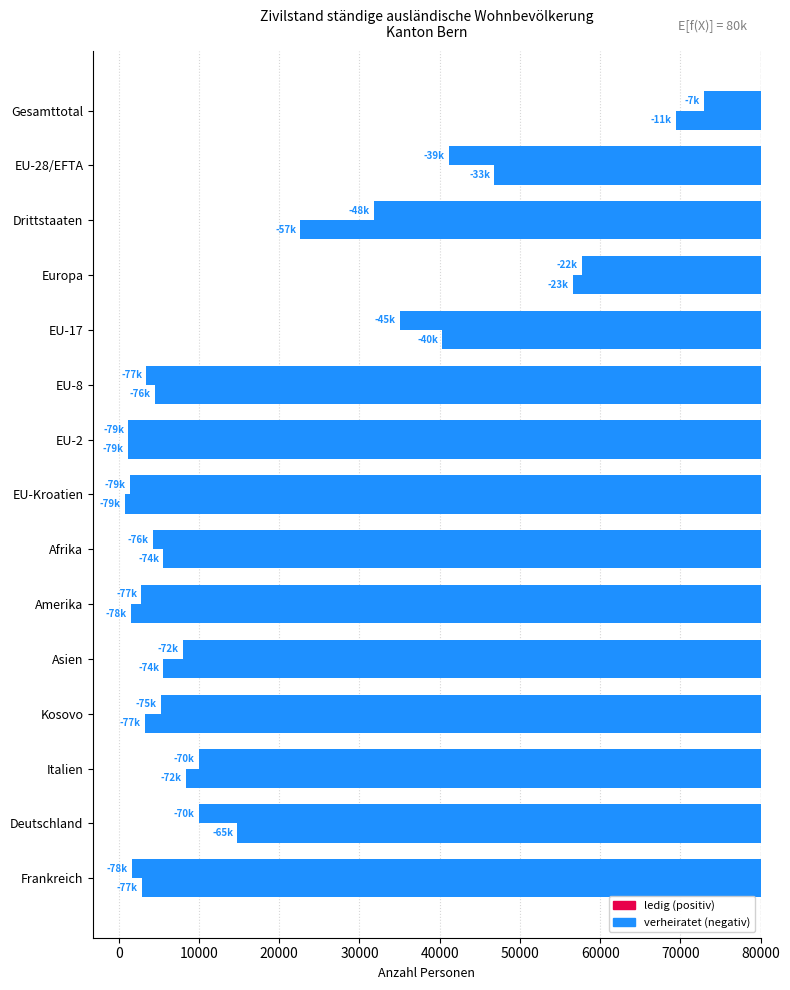

How many groups of bars are there?

15